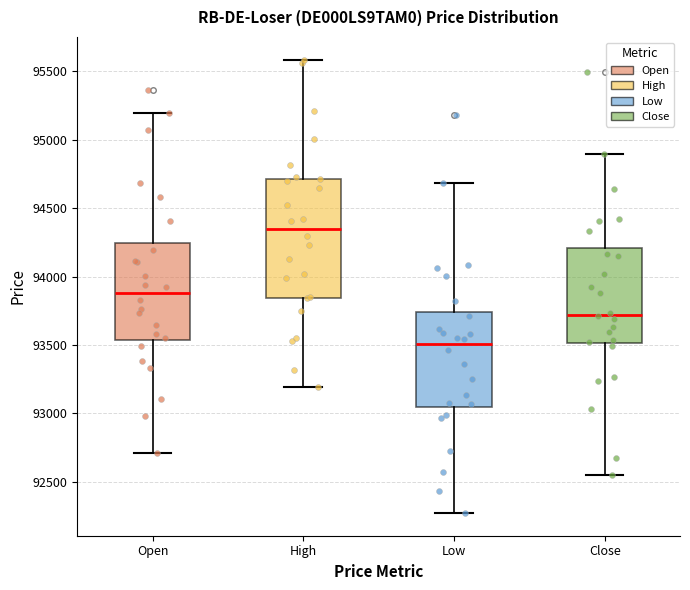

Where is the upper edge of the box for Open on the y-axis? The values are not printed on the chart, so give them approximately, as read against the axis.

94250